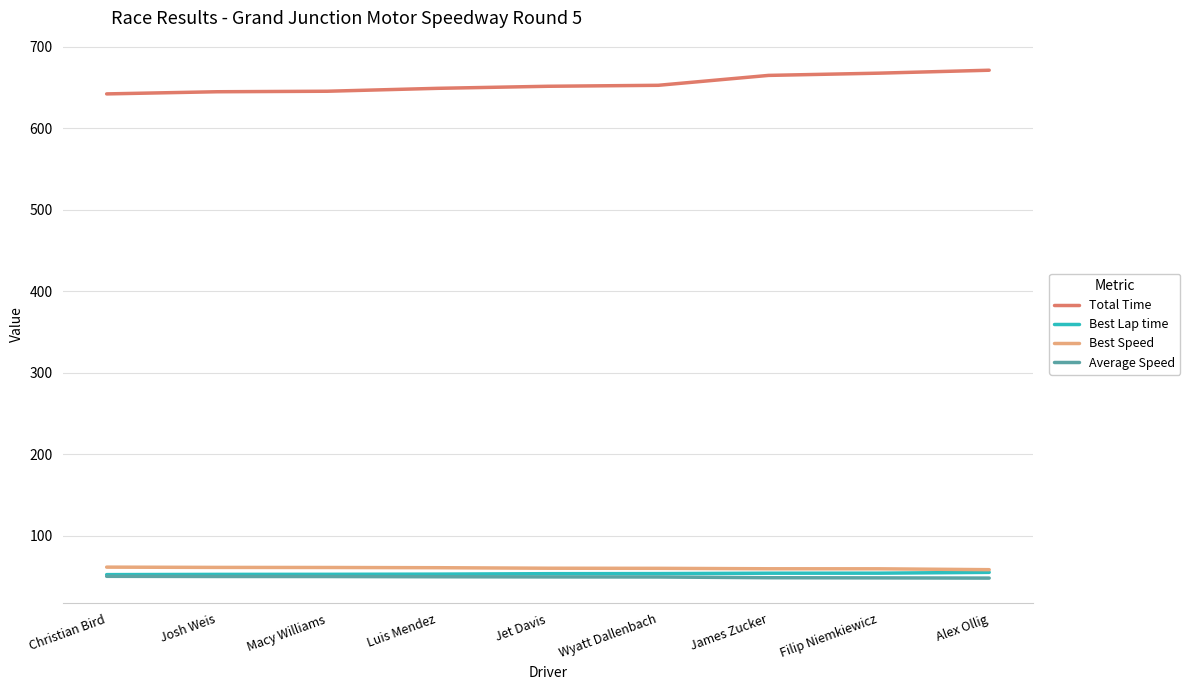

The value of Best Lap time at Christian Bird is 52.5. True or false?

True